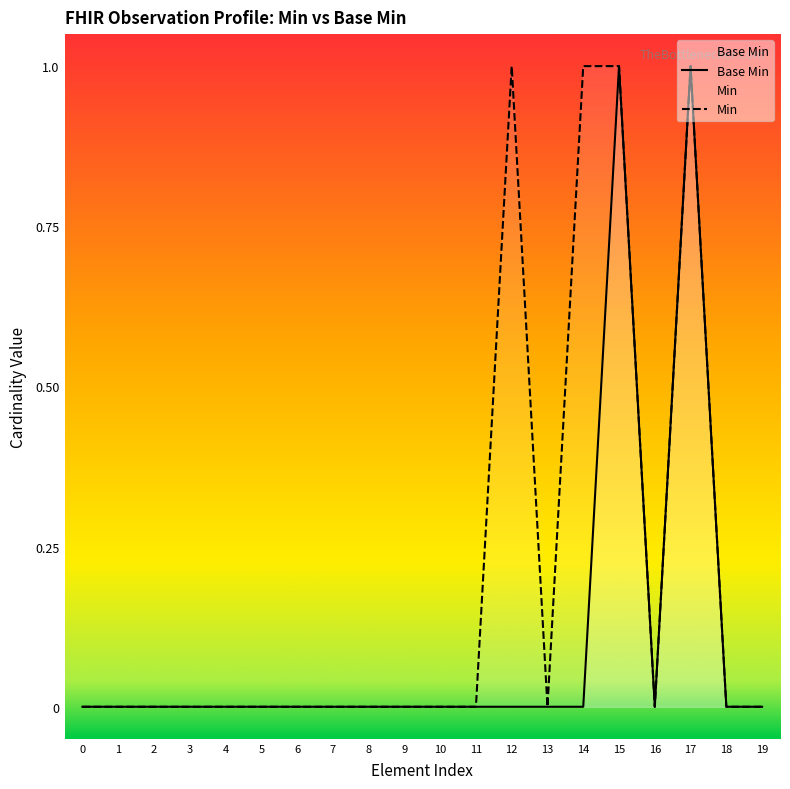

True or false: the data shows 0 at 0.

True